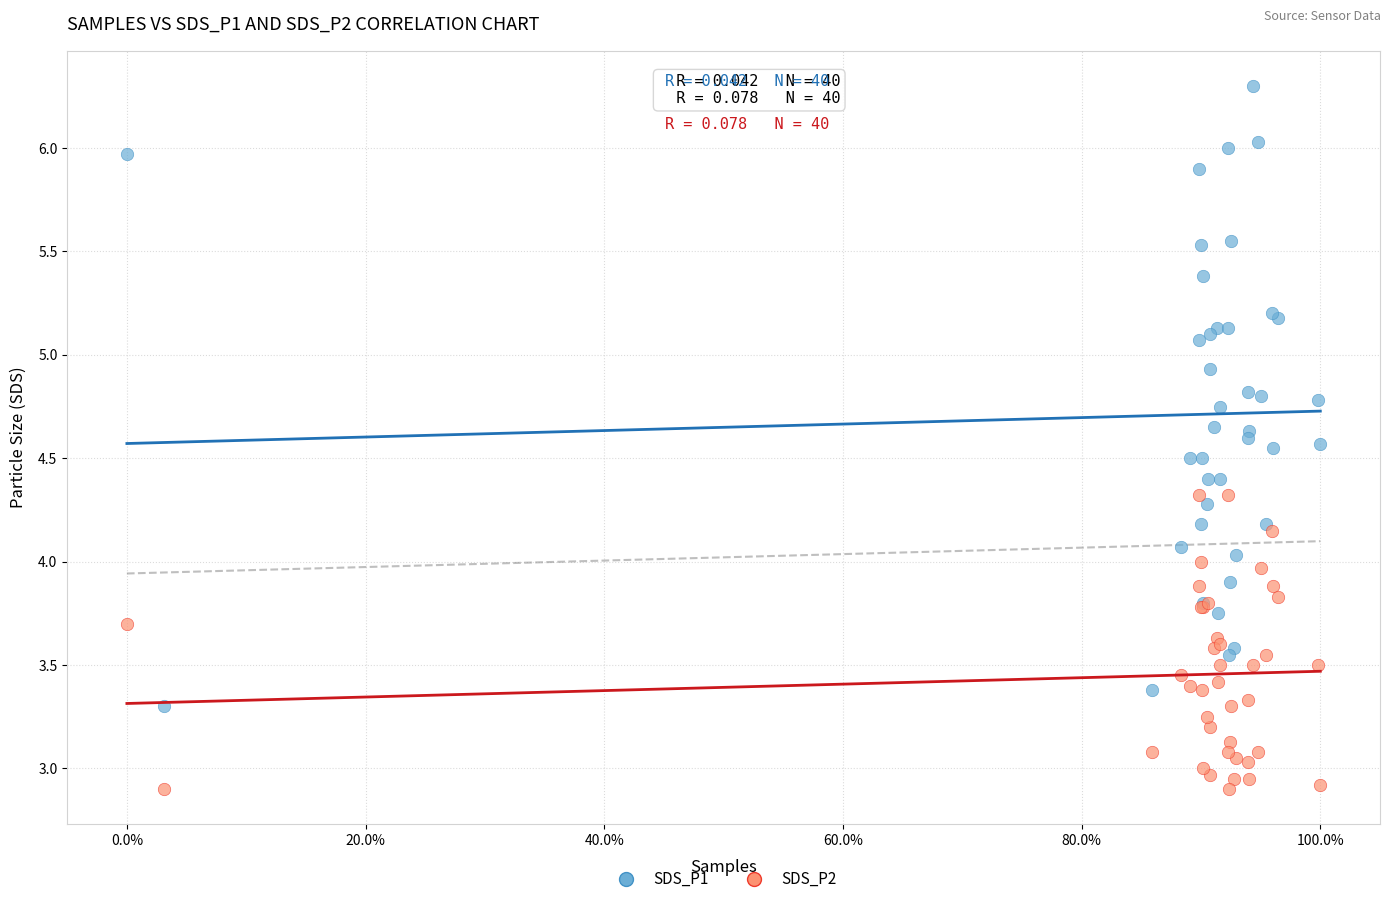

Which series has the largest Y range (max minus min)?

SDS_P1